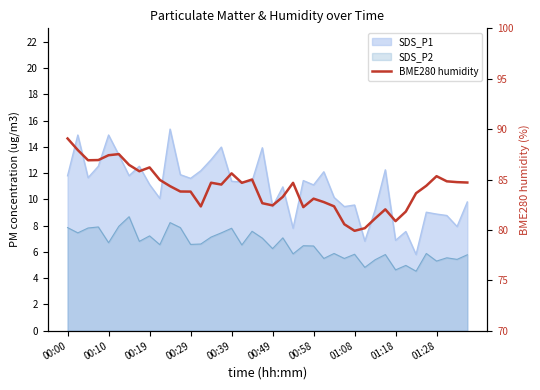

Does the chart display data point markers on the line(s)?

No